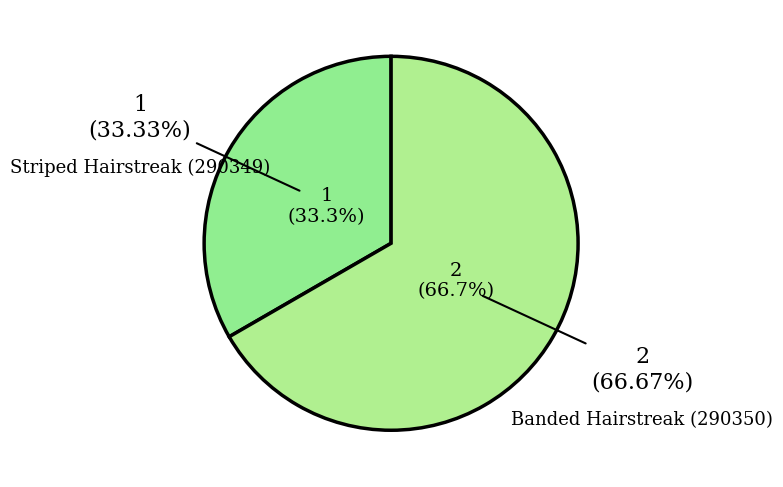

What is the largest slice in the pie chart?

Banded Hairstreak (290350)